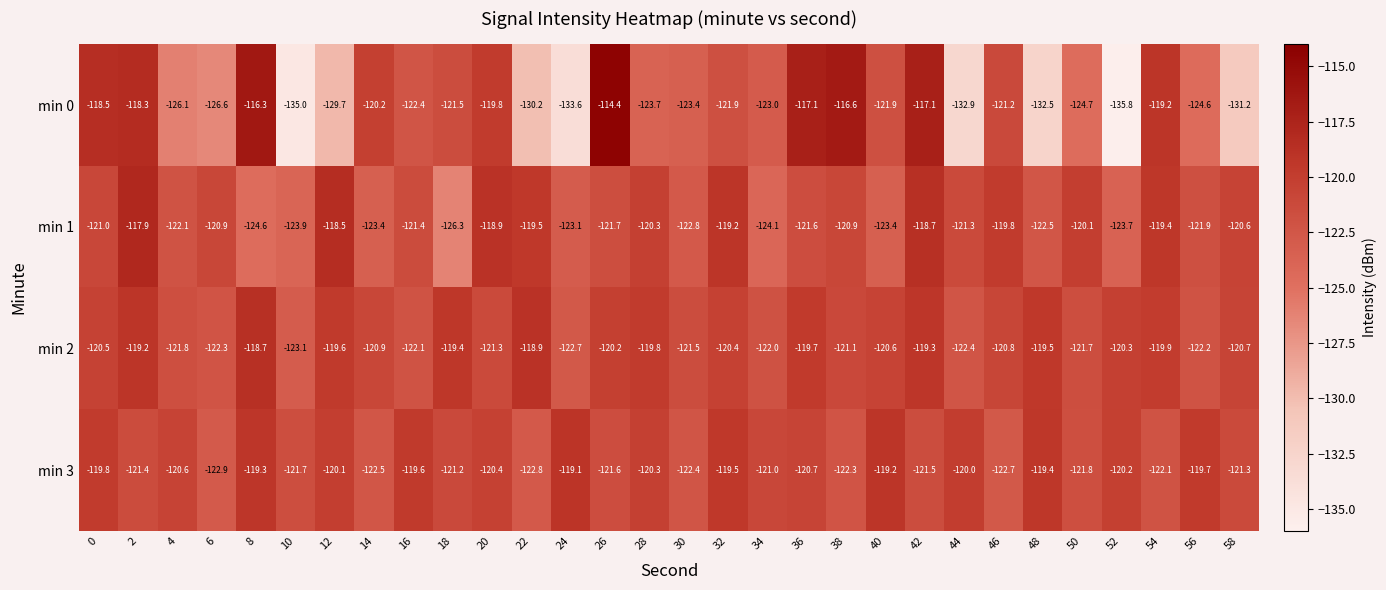

What is the difference between the min 3 values at 32 and 24?

0.4